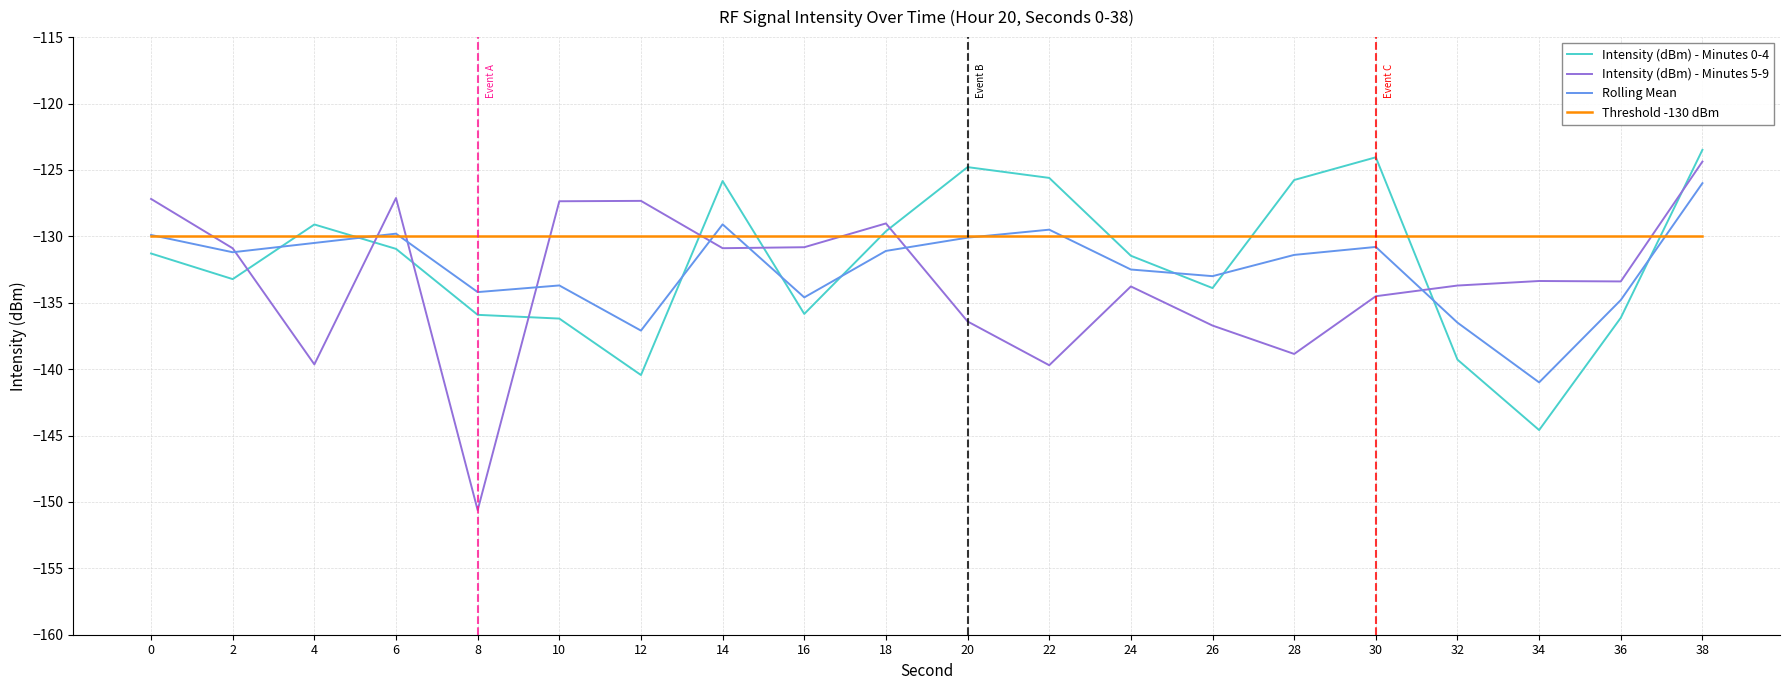

What is the average value of the Threshold -130 dBm series?

-130.0